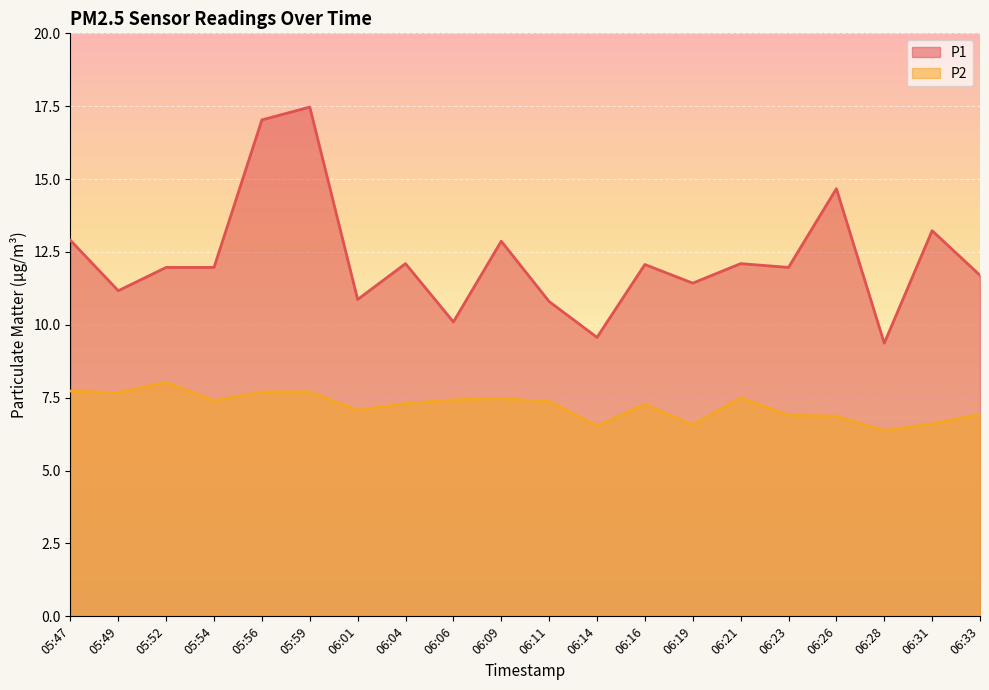

What is the sum of all P1 values?

245.4